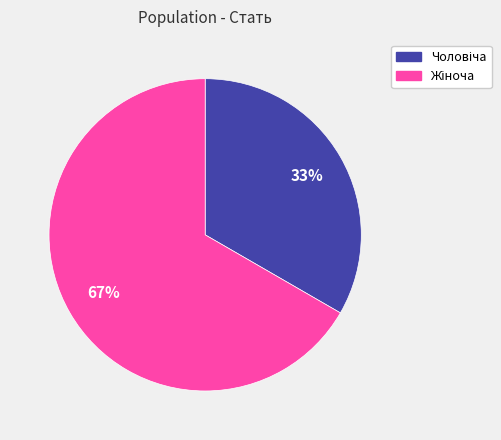

To the nearest percent, what is the average slice percentage?

50%